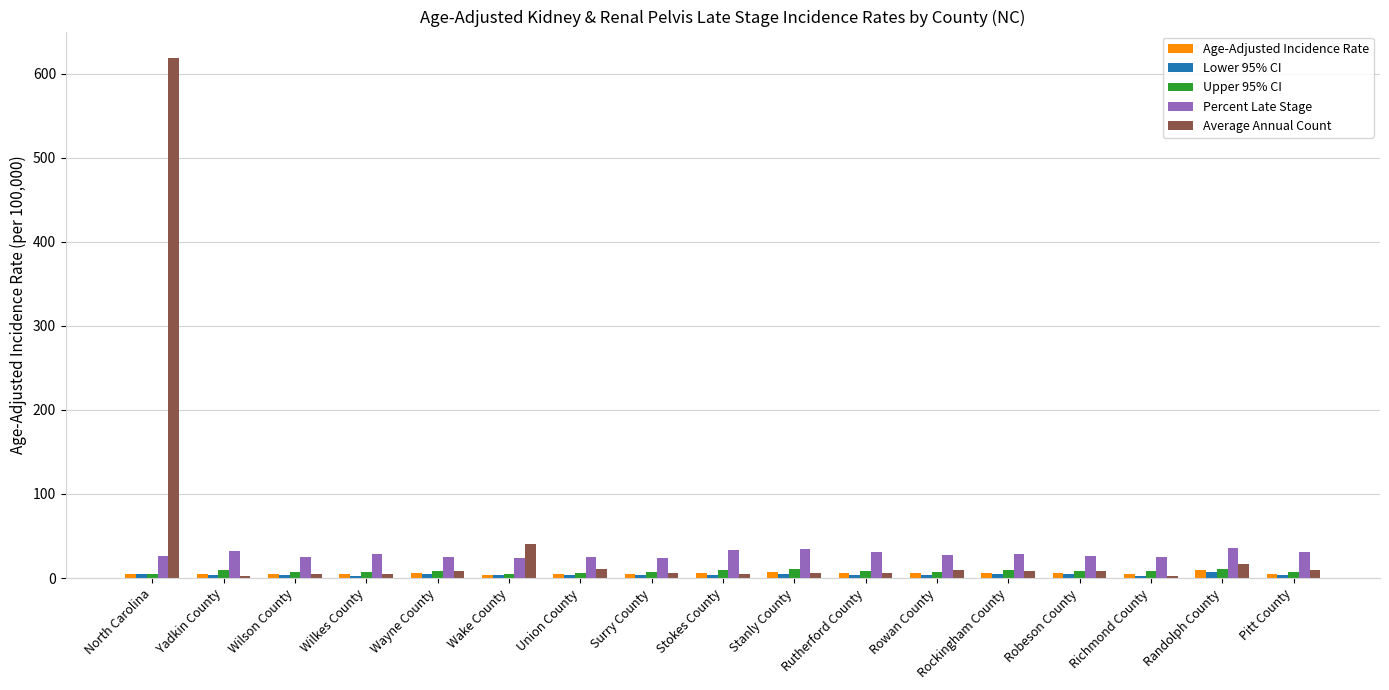

What is the average value of the Percent Late Stage series?

28.4